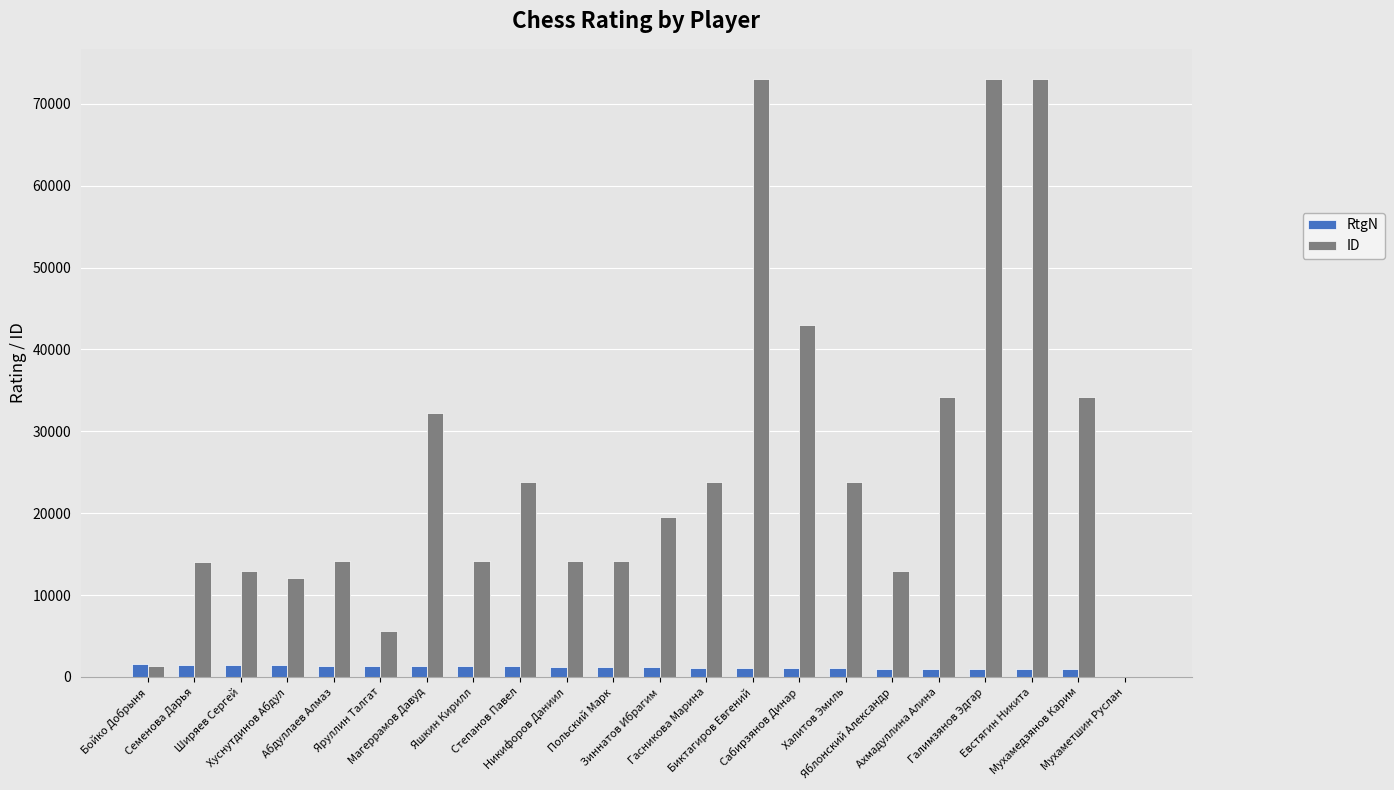

What is the maximum value shown in the chart?

73066